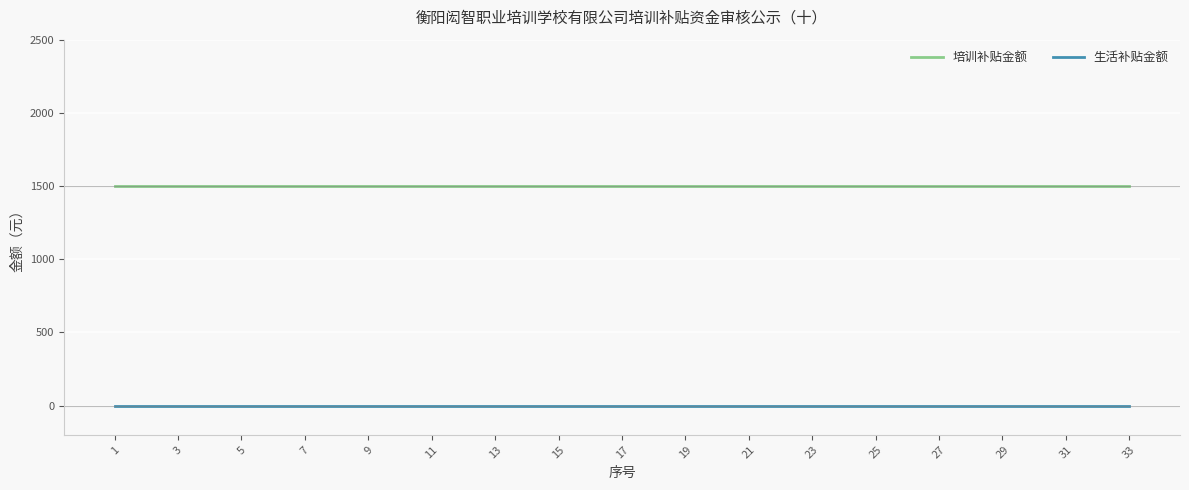

What is the average value of the 培训补贴金额 series?

1500